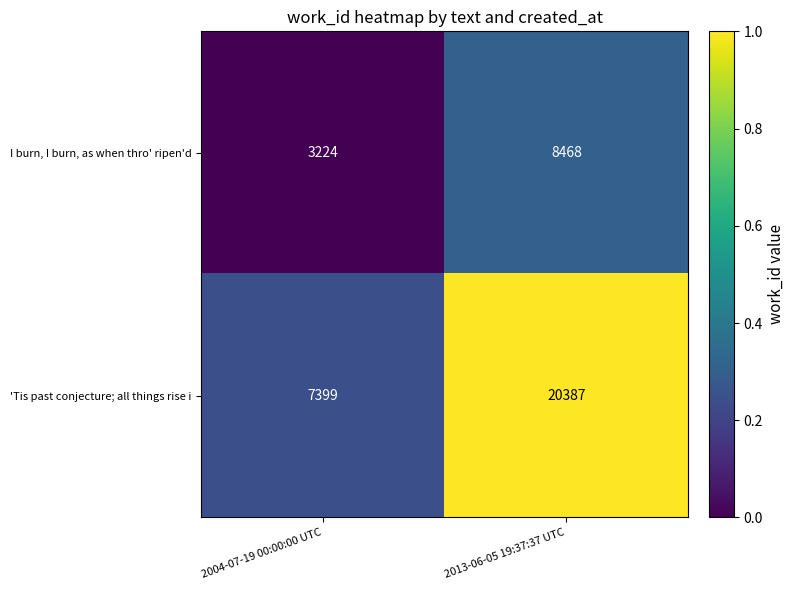

Which series has the largest range (max minus min)?

'Tis past conjecture; all things rise i